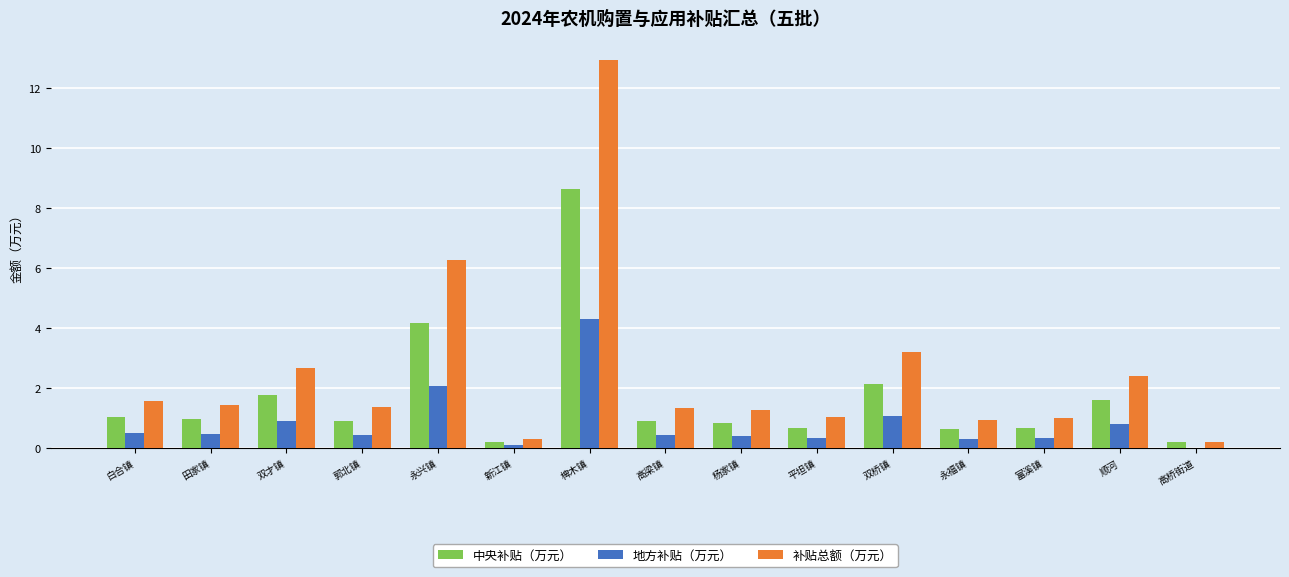

Which label corresponds to the largest value in the chart?

椑木镇